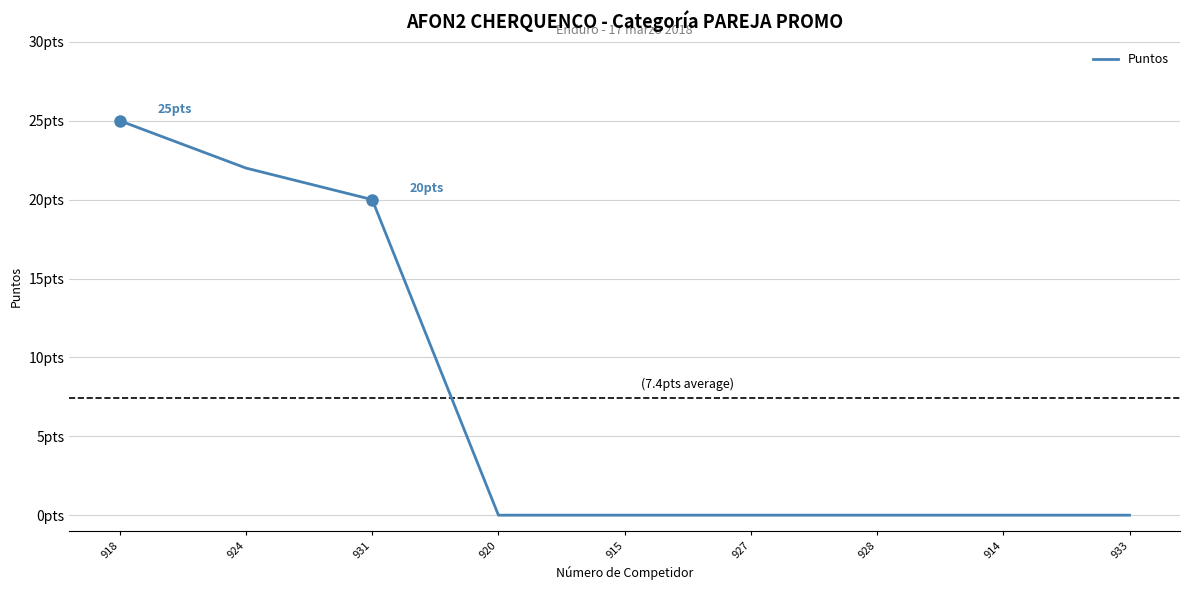

Which has a higher value, 927 or 928?

927